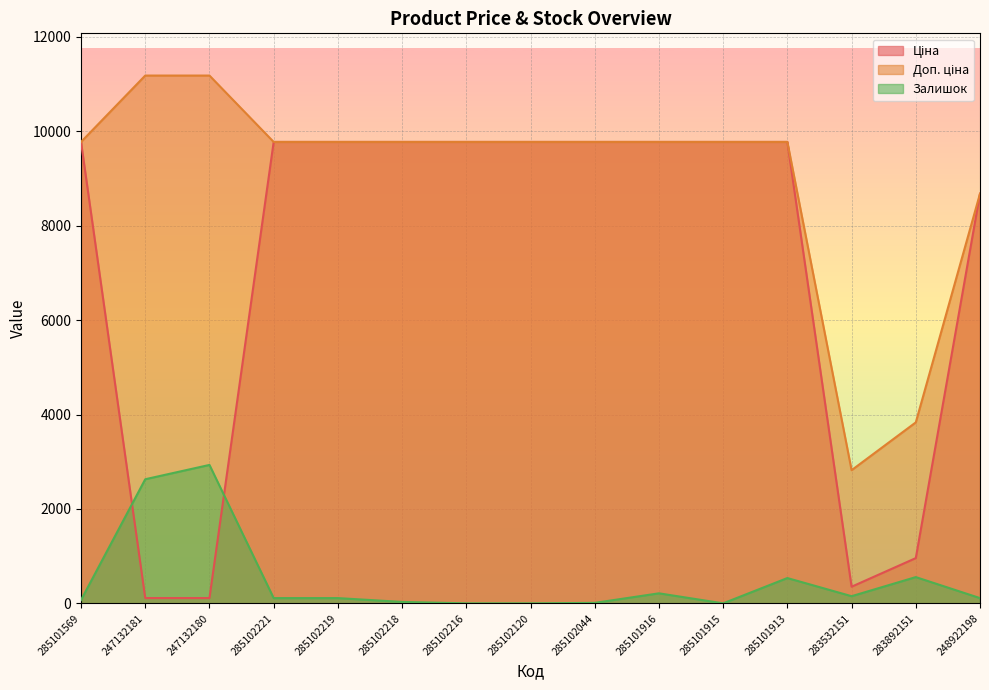

Reading left to right, transcribe all the data shown in this chart.

Ціна: 9775.5	111.8	111.8	9775.5	9775.5	9775.5	9775.5	9775.5	9775.5	9775.5	9775.5	9775.5	352.6	958.4	8679.5
Доп. ціна: 9775.5	11182.0	11182.0	9775.5	9775.5	9775.5	9775.5	9775.5	9775.5	9775.5	9775.5	9775.5	2821.2	3833.8	8679.5
Залишок: 70.8	2629.3	2932.6	111.2	111.2	30.3	0.0	0.0	10.1	212.4	0.0	536.0	151.7	556.2	111.2